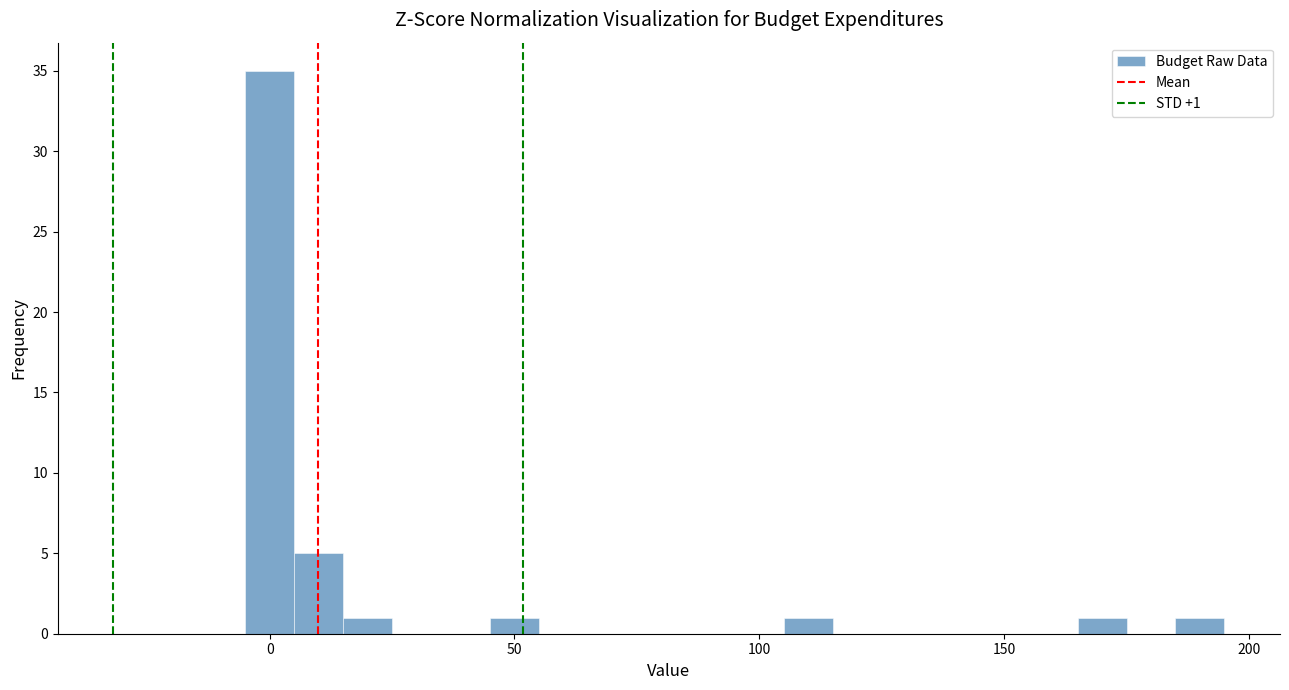

Around what value on the x-axis is the tallest bar? Give the approximate position of its centre, as read against the axis.

0